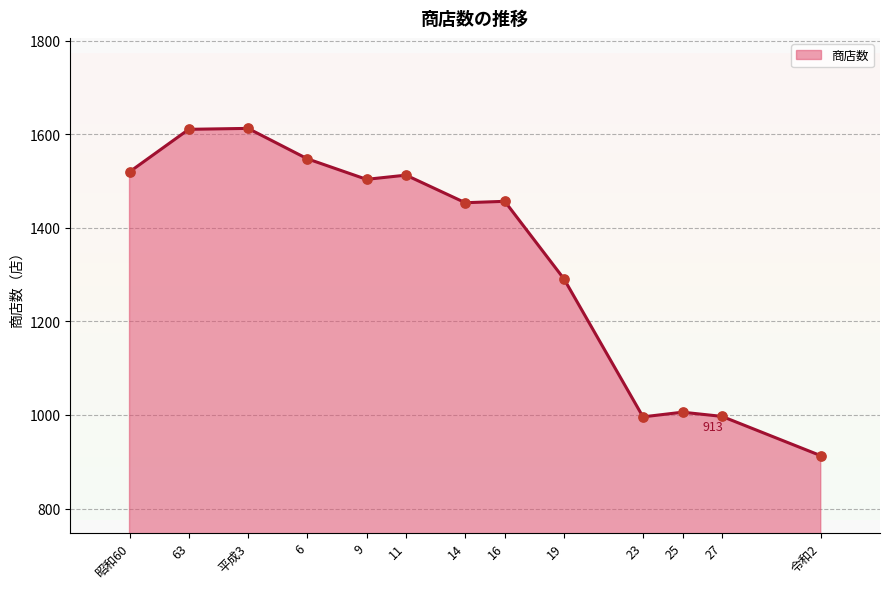

What is the change in value from 19 to 23?

-295